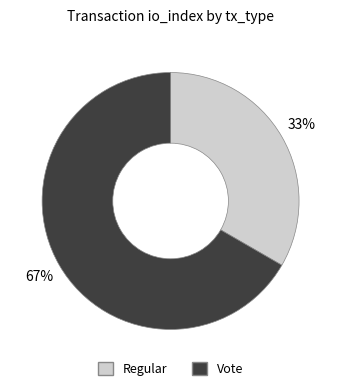

Is Vote the majority of the pie?

Yes